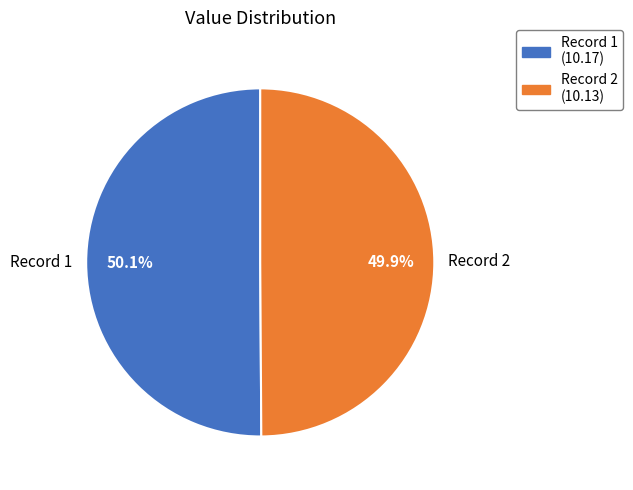

How many segments does this pie chart have?

2